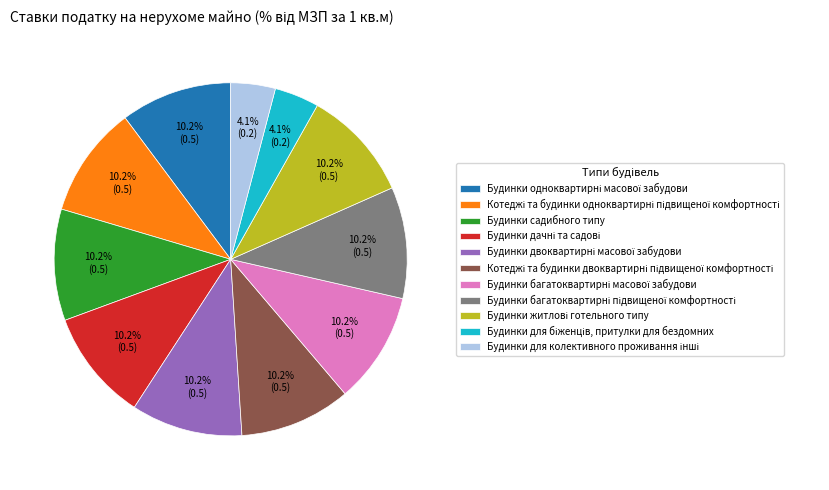

Is there a majority slice in this chart?

No